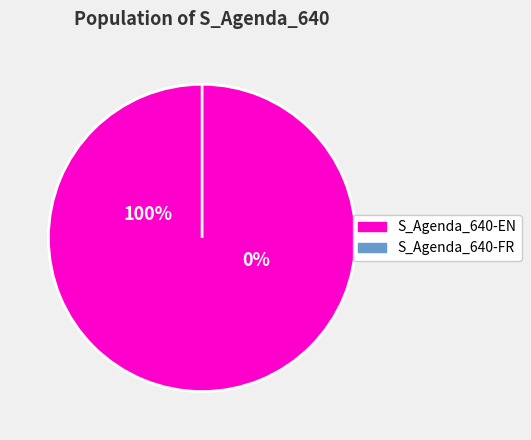

What portion of the pie excludes FR?

100.0%